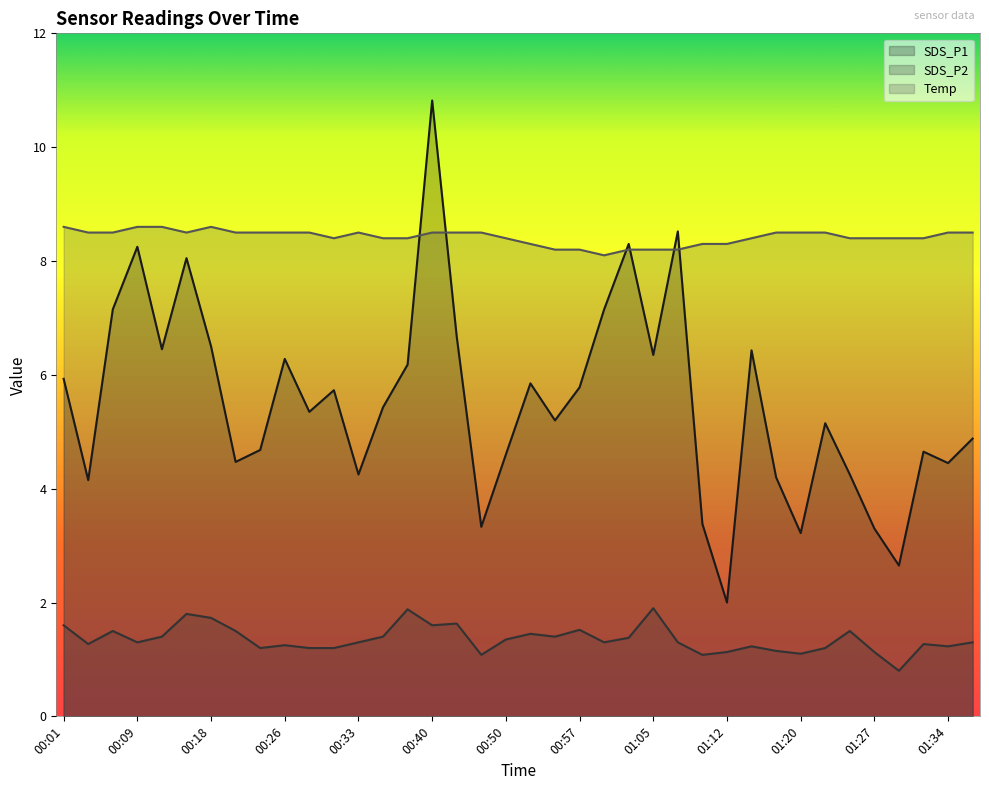

How many data points in SDS_P1 are less than 5?

16